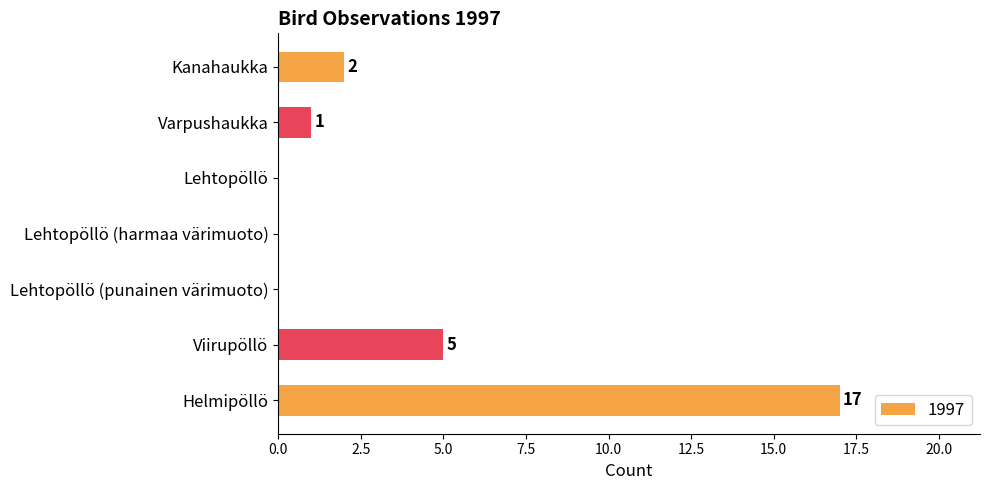

Which has a higher value, Viirupöllö or Lehtopöllö (punainen värimuoto)?

Viirupöllö